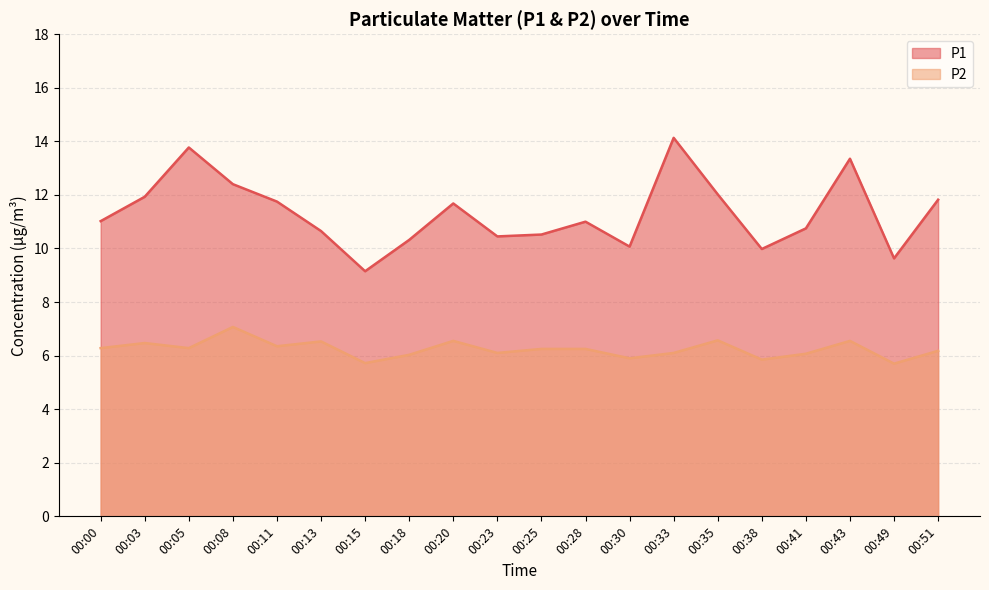

True or false: P1 and P2 cross at least once.

False